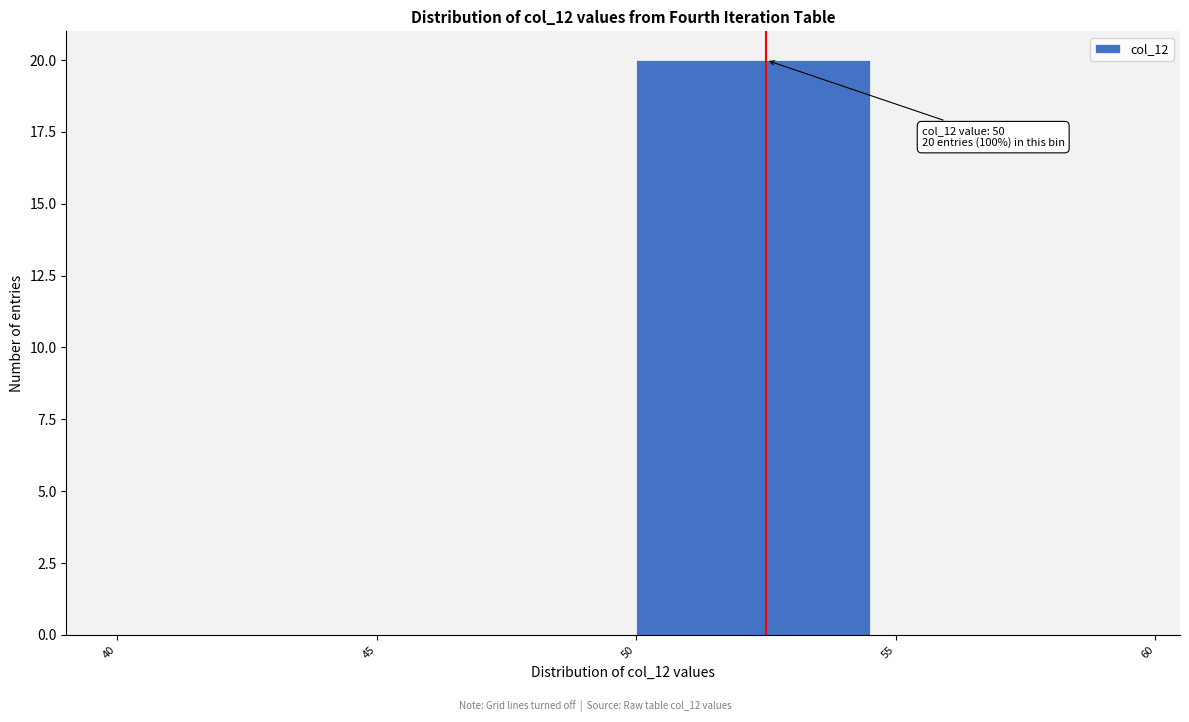

Which range on the x-axis has the tallest bar?

50 to 55